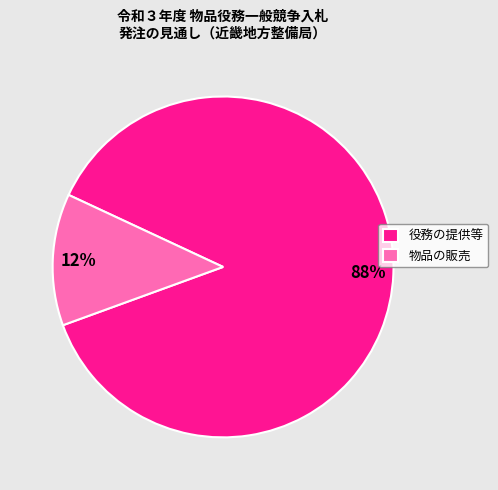

Is there a majority slice in this chart?

Yes